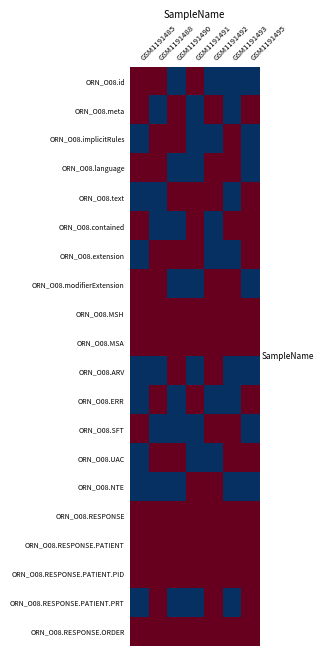

Between GSM1191490 and GSM1191485, which is larger?

GSM1191485